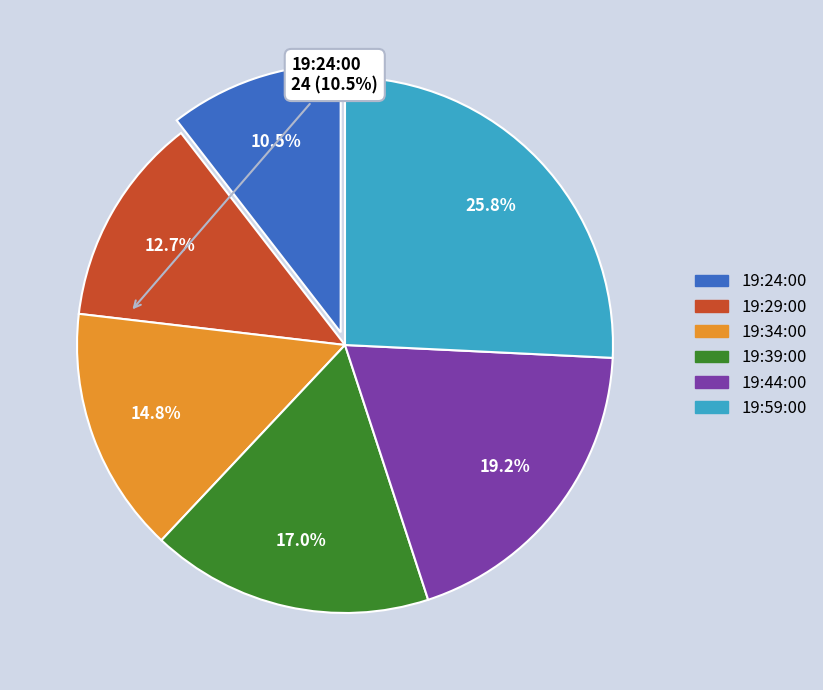

Is there a majority slice in this chart?

No